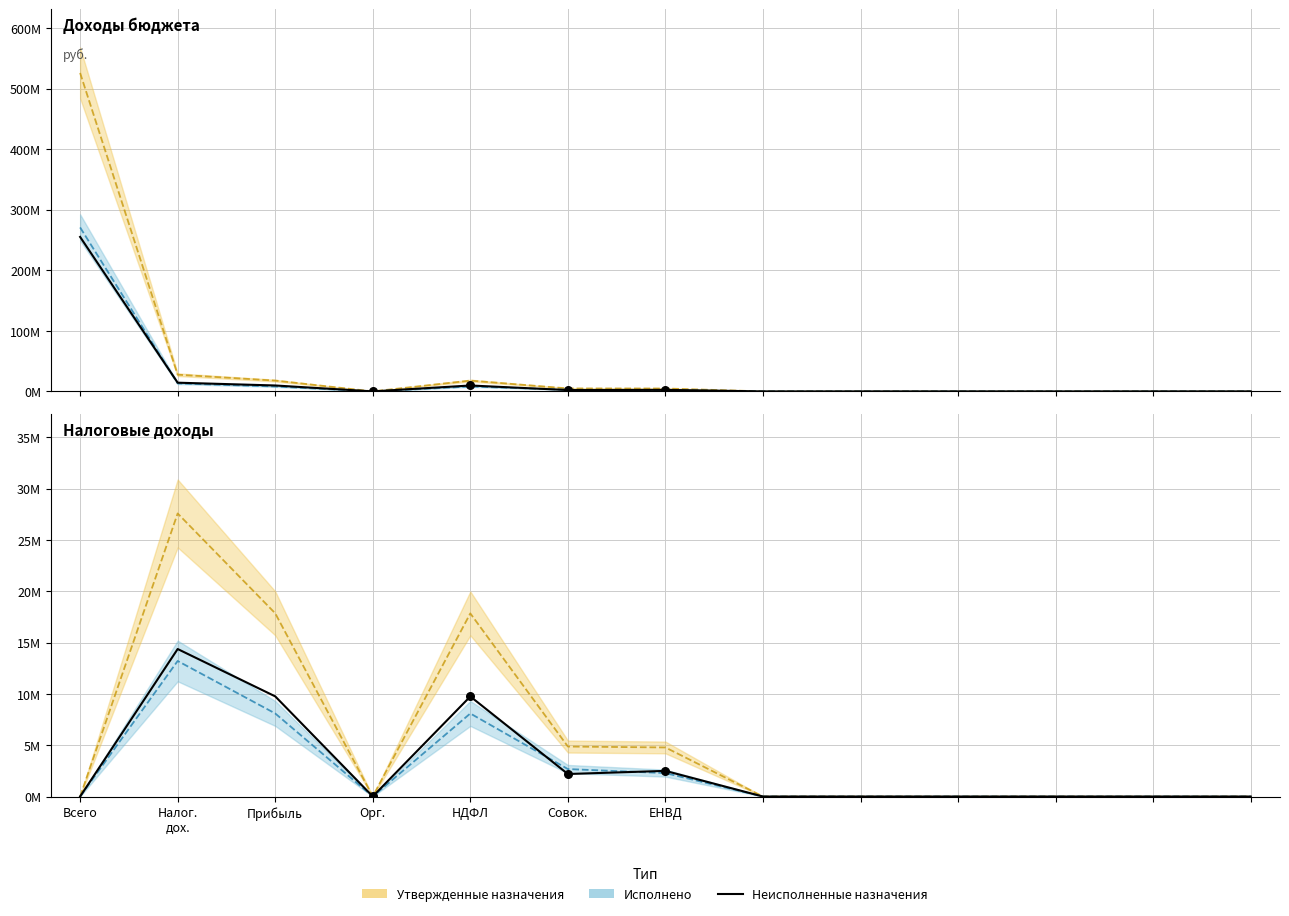

What is the ratio of the value at Прибыль to the value at ЕНВД?

3.9